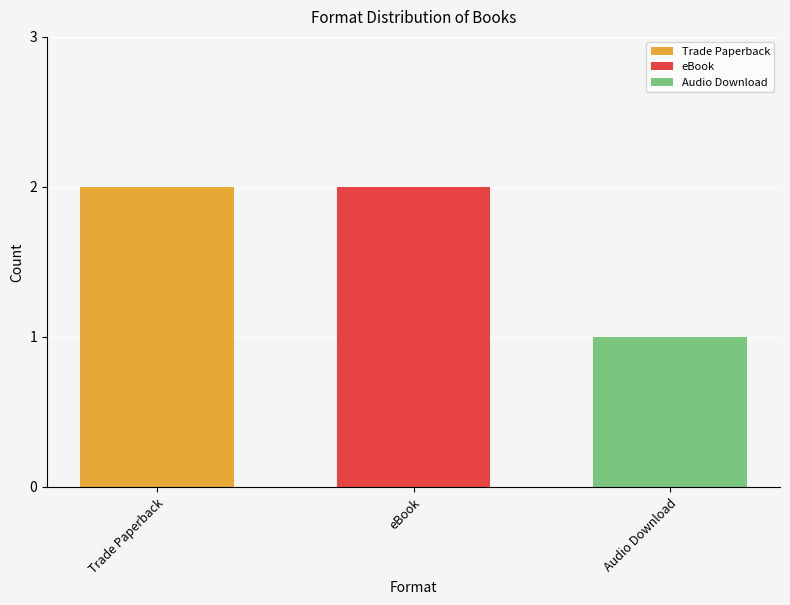

How many bars are there in total?

3